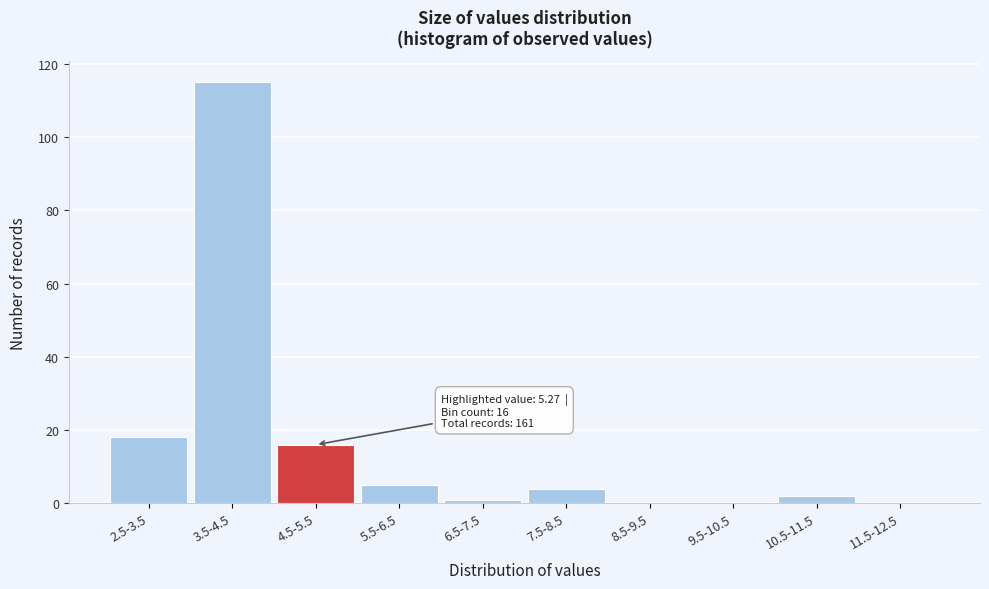

Reading right to left, what are all the values shown in this chart?

11.5-12.5=0	10.5-11.5=2	9.5-10.5=0	8.5-9.5=0	7.5-8.5=4	6.5-7.5=1	5.5-6.5=5	4.5-5.5=16	3.5-4.5=115	2.5-3.5=18